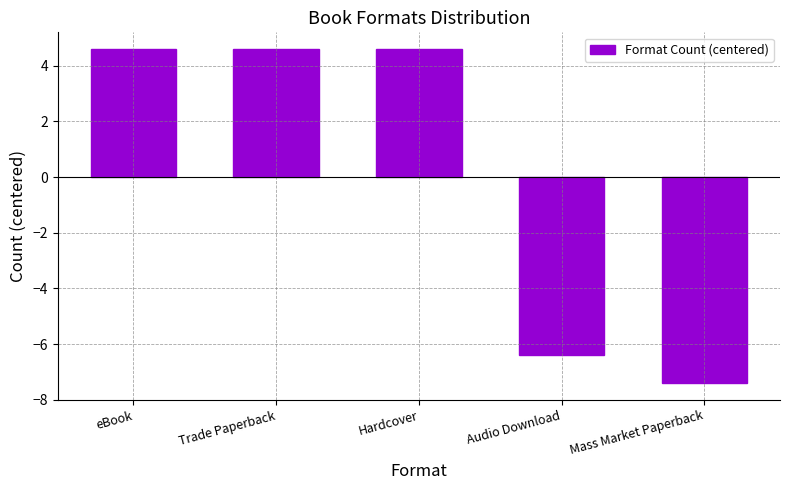

What is the change in value from Audio Download to Mass Market Paperback?

-1.0